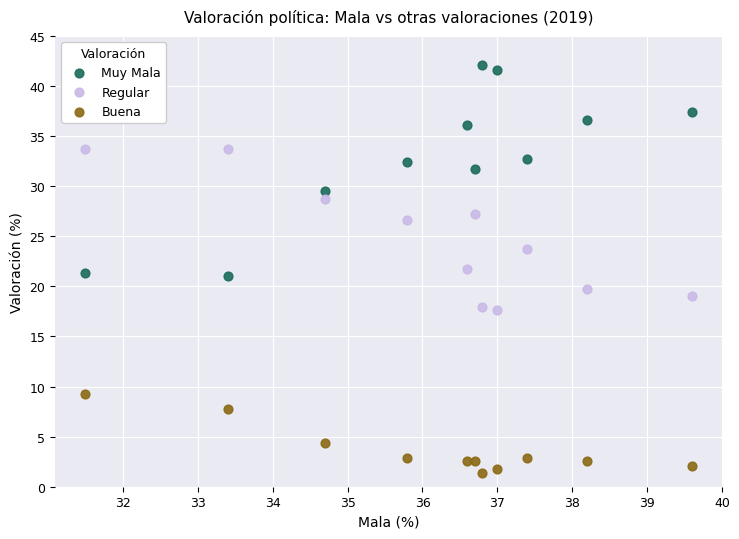

Which series reaches the maximum Y coordinate?

Muy Mala